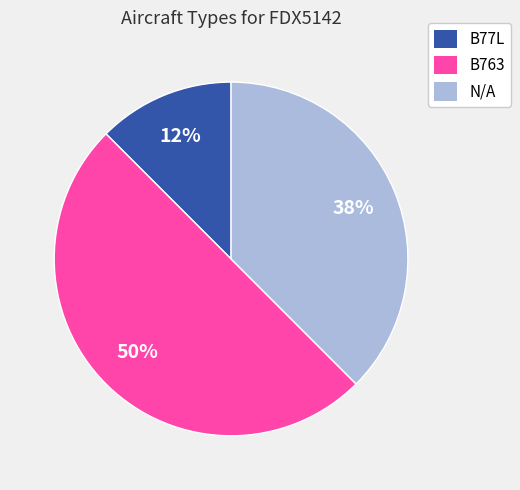

Which category has the biggest portion of the pie?

B763